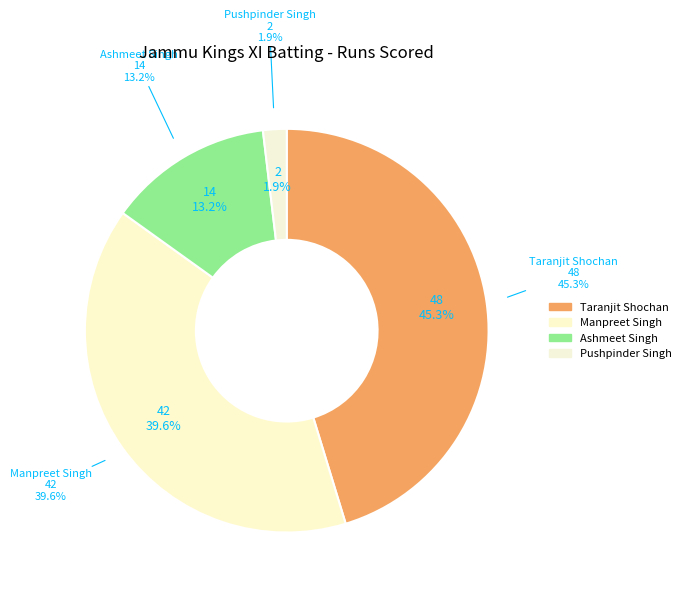

Is there any slice that represents more than half of the pie?

No